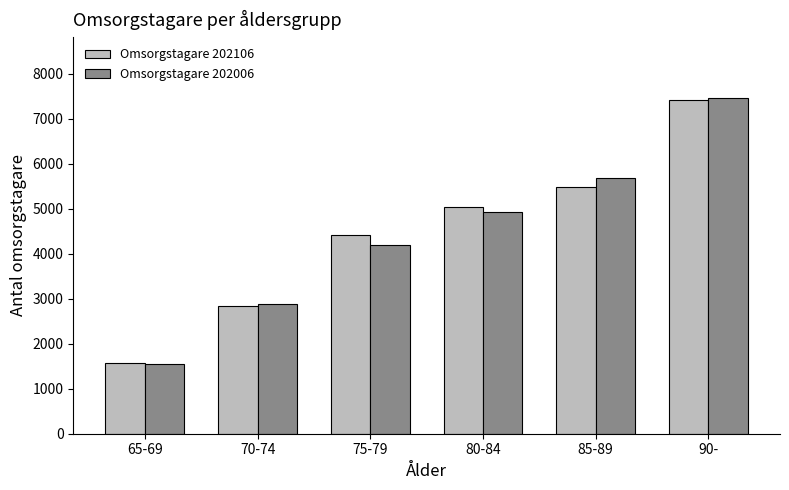

Is the value of Omsorgstagare 202006 at 75-79 greater than the value of Omsorgstagare 202106 at 75-79?

No